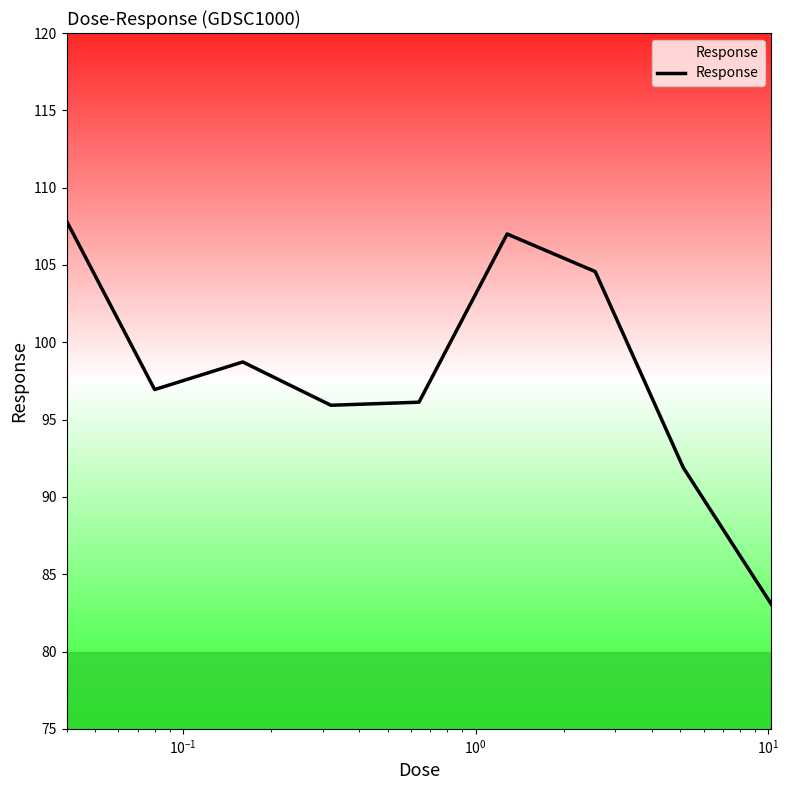

What is the difference between the maximum and minimum values?

24.8